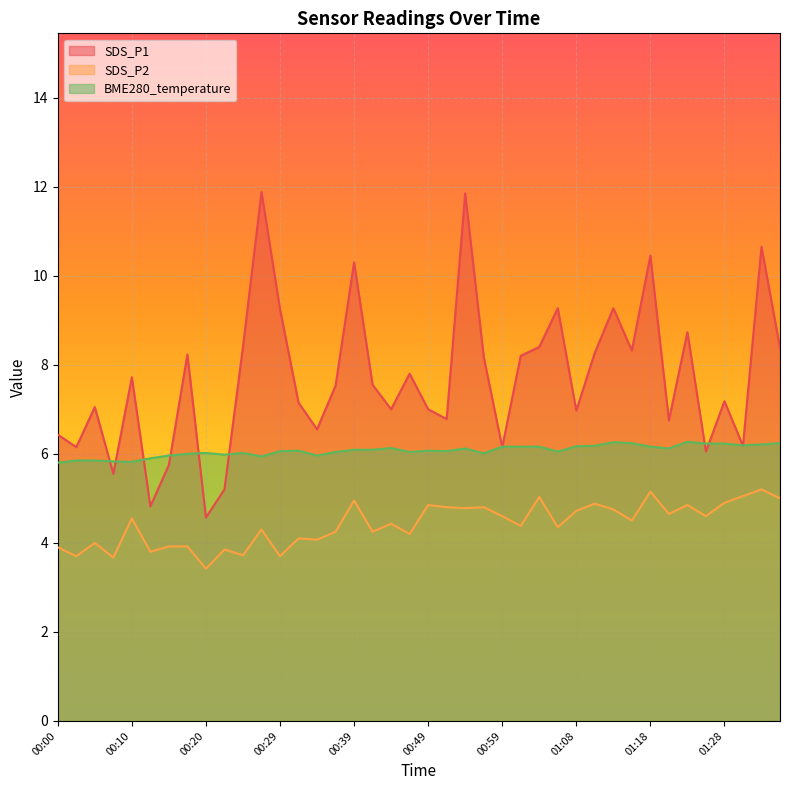

What is the maximum value for BME280_temperature?

6.3